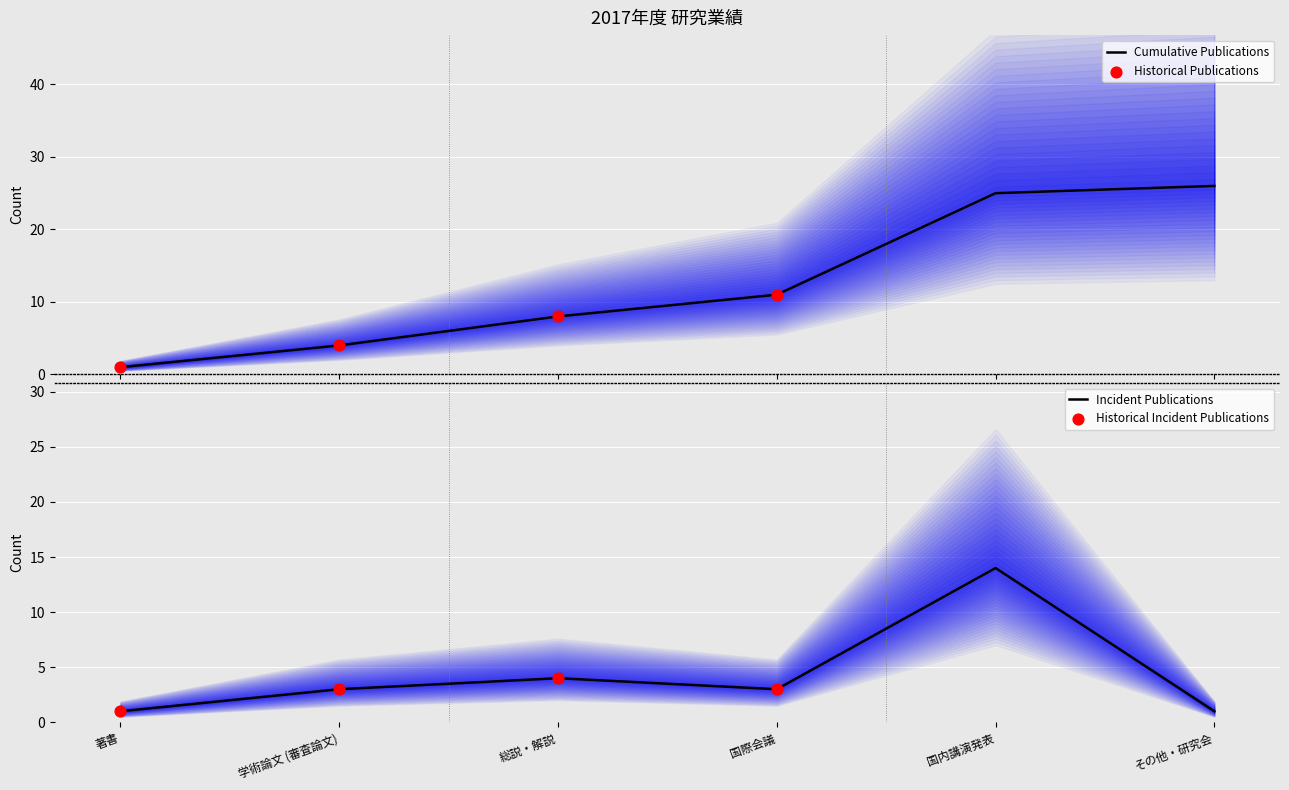

What is the total value across all series at 国際会議?

14